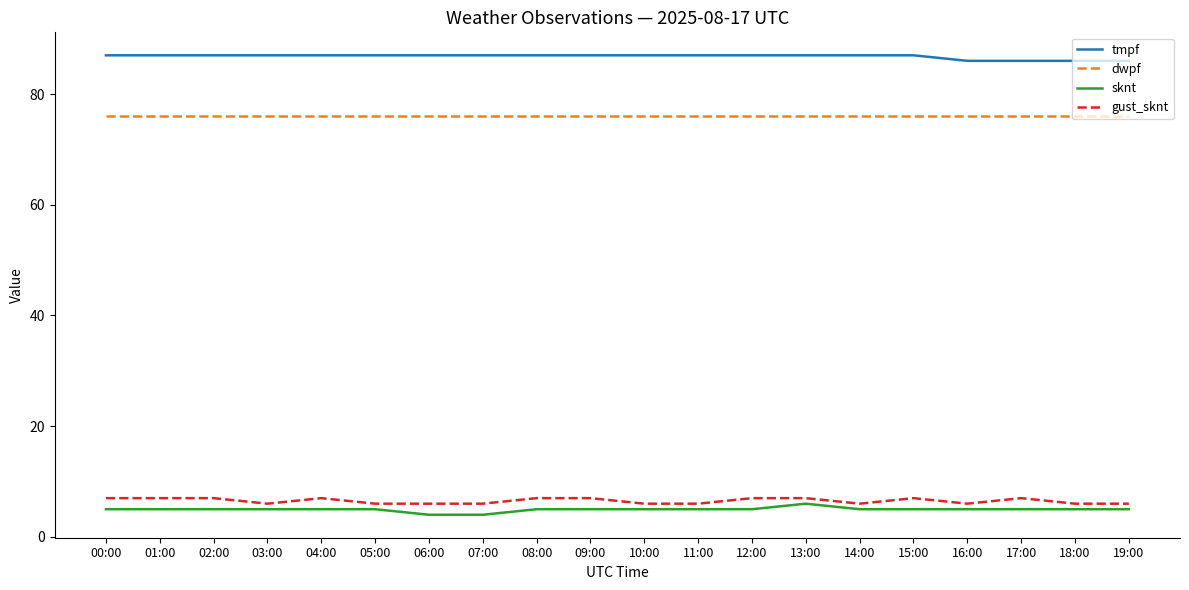

Does the chart have visible grid lines?

No